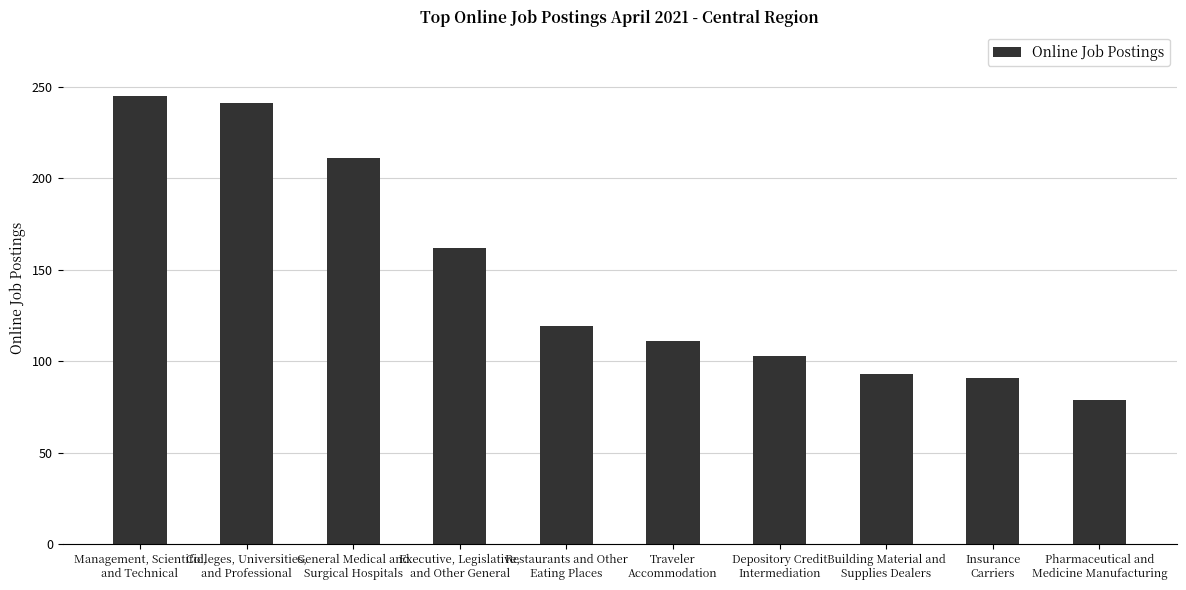

What is the ratio of the value at Restaurants and Other
Eating Places to the value at Insurance
Carriers?

1.3